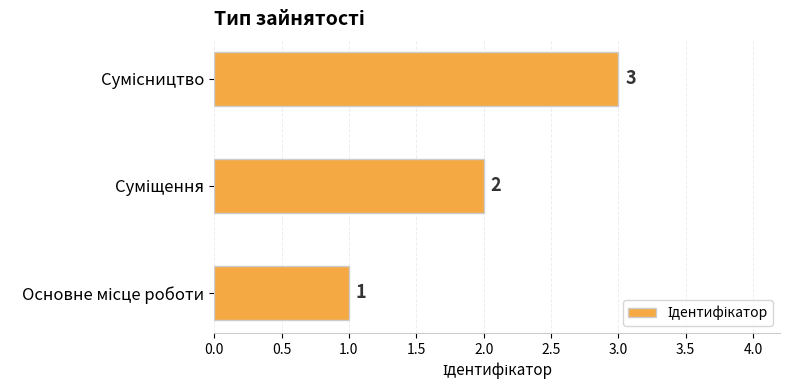

How many data points are less than 2?

1